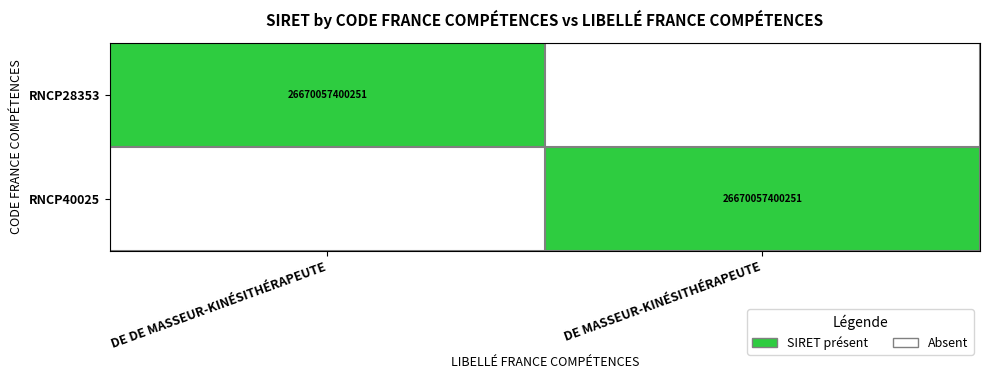

Is it true that RNCP28353 equals 9388623164921 at DE DE MASSEUR-KINÉSITHÉRAPEUTE?

False